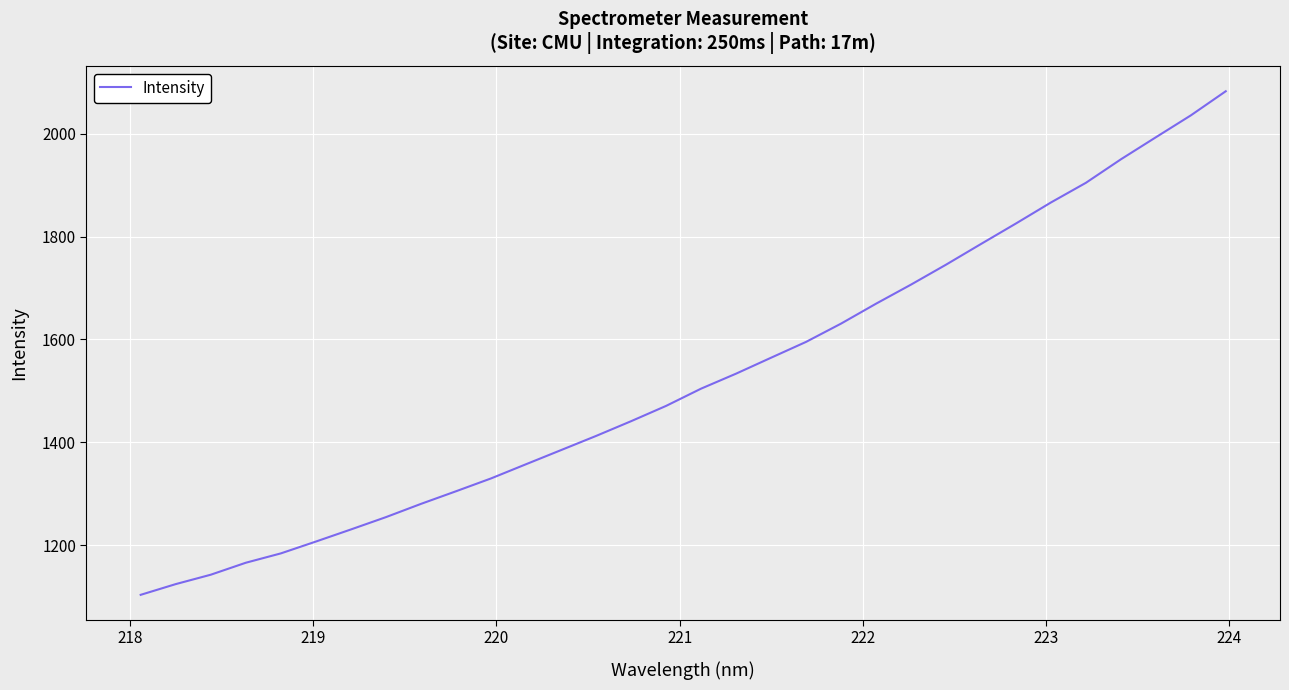

What is the minimum value shown in the chart?

1103.4